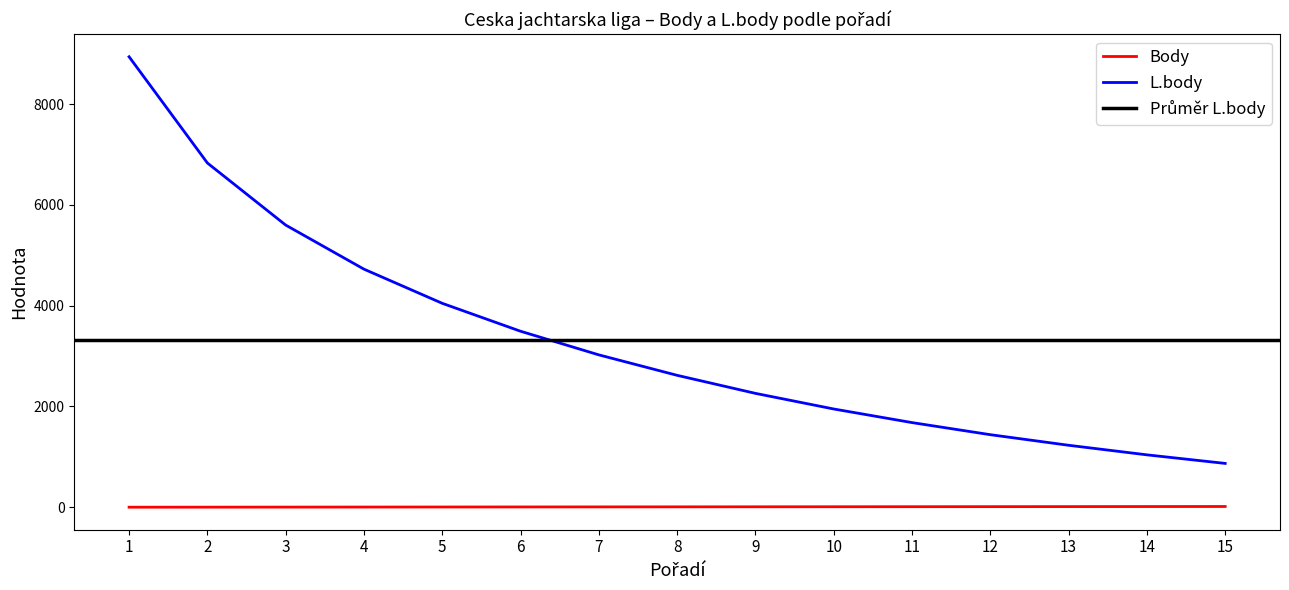

Rank the categories by L.body value from lowest to highest.

15, 14, 13, 12, 11, 10, 9, 8, 7, 6, 5, 4, 3, 2, 1